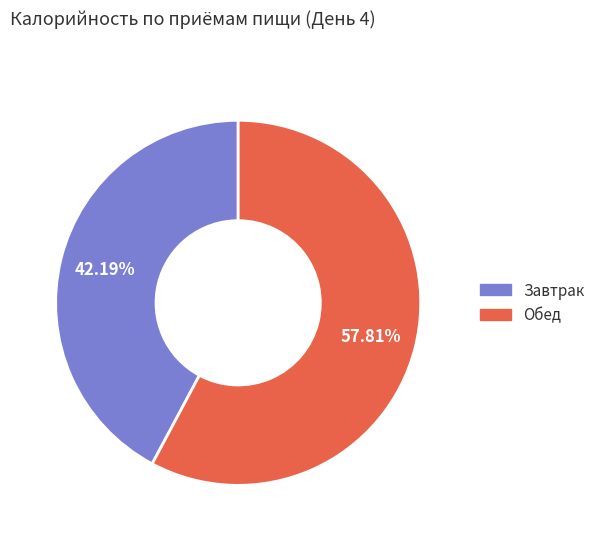

Which category has the smallest portion of the pie?

Завтрак